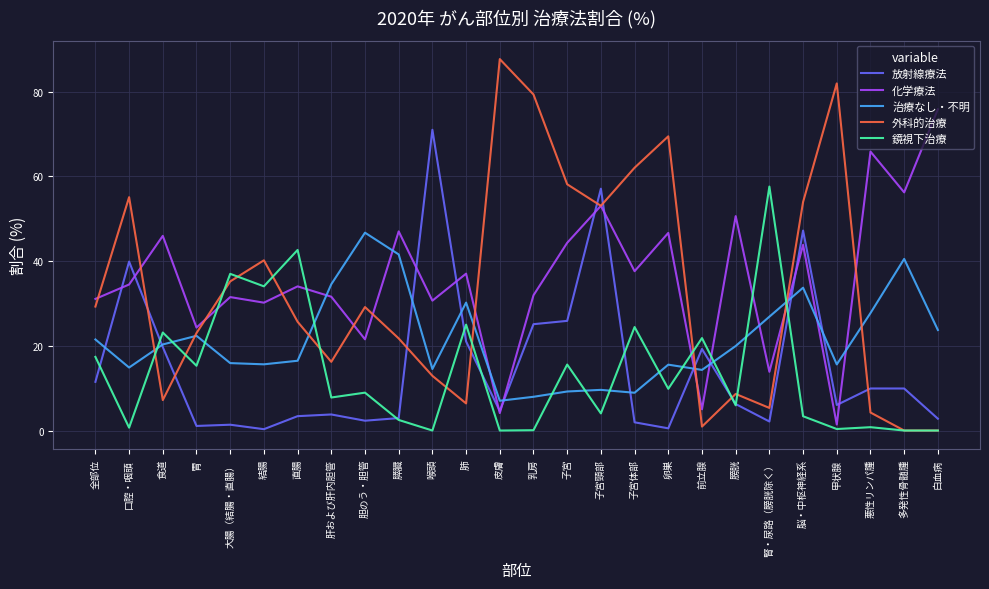

What position from the left is 多発性骨髄腫?

25